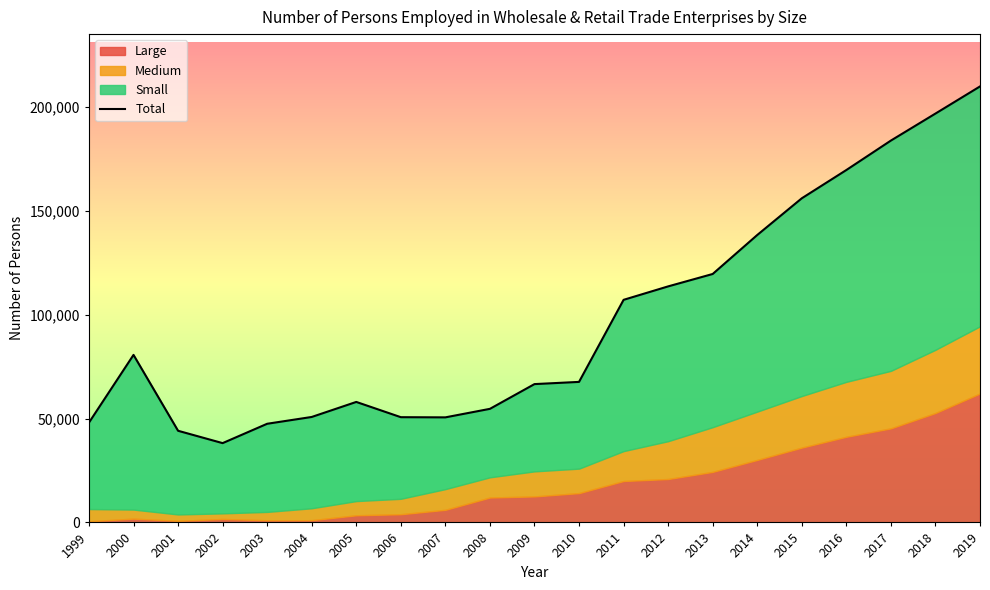

Which label corresponds to the smallest value in the chart?

2002